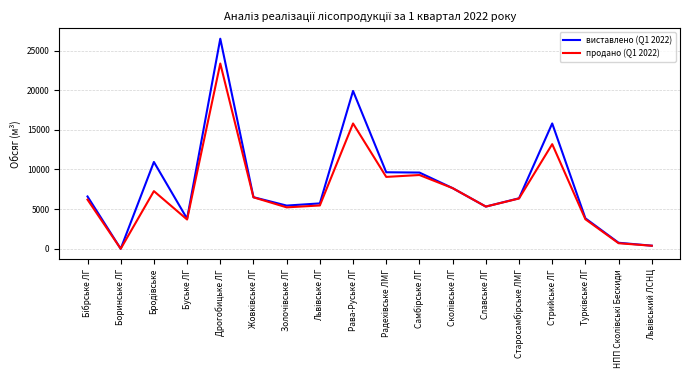

True or false: продано (Q1 2022) has more than 0 interior local peaks.

True